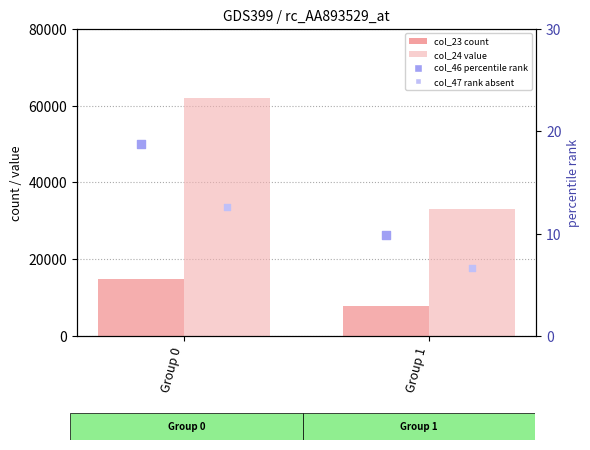

Is the value of col_47 (rank absent) at Group 0 greater than the value of col_23 (count-like) at Group 0?

No